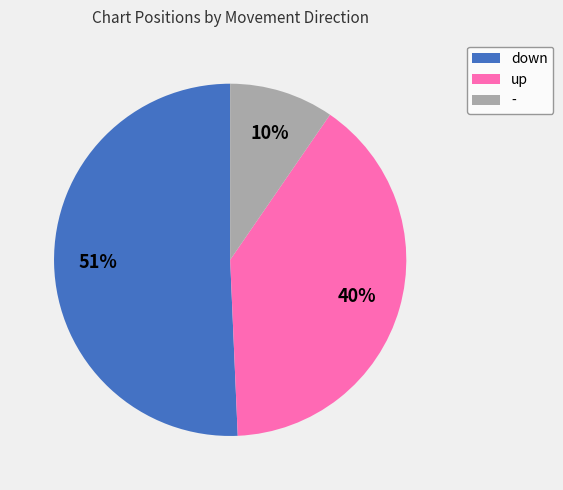

Combined, do down and - account for over 50%?

Yes